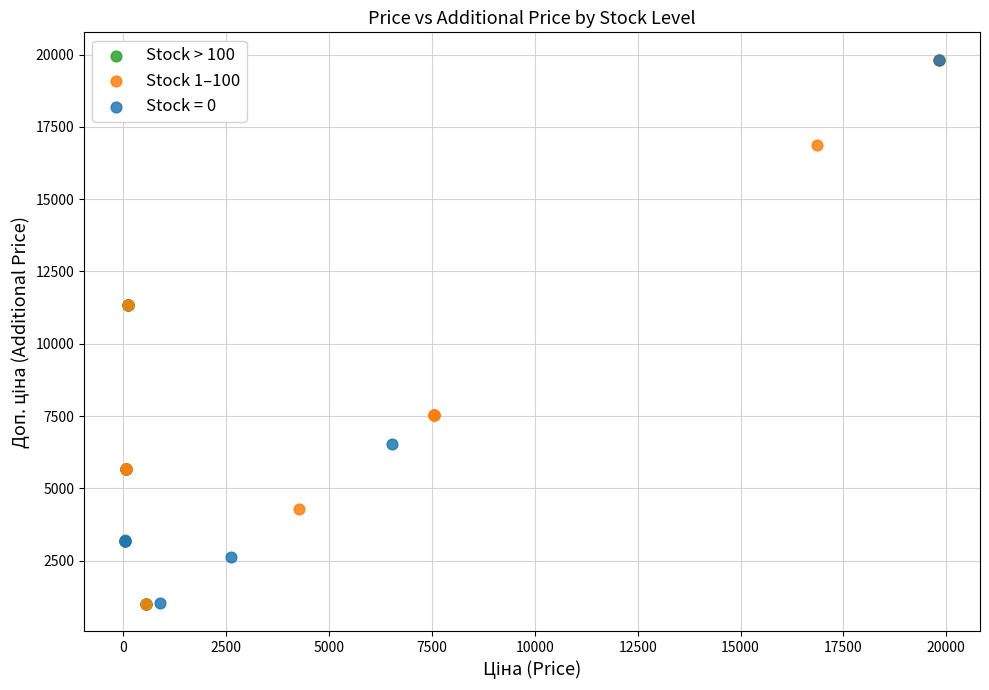

What are all the series names shown in the legend?

Stock > 100, Stock 1–100, Stock = 0